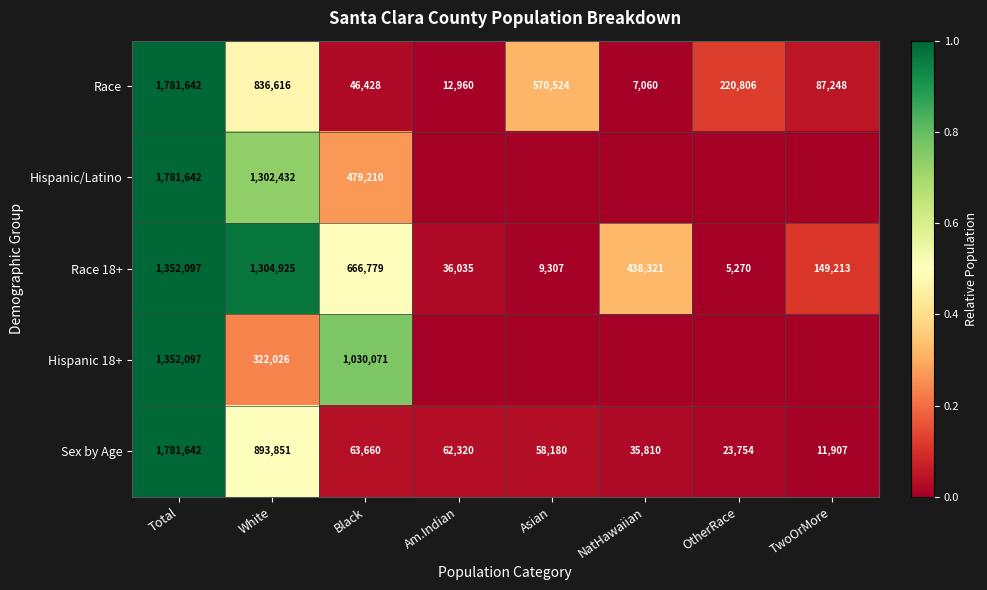

List the labels in order of Race 18+ value, smallest first.

OtherRace, Asian, Am.Indian, TwoOrMore, NatHawaiian, Black, White, Total